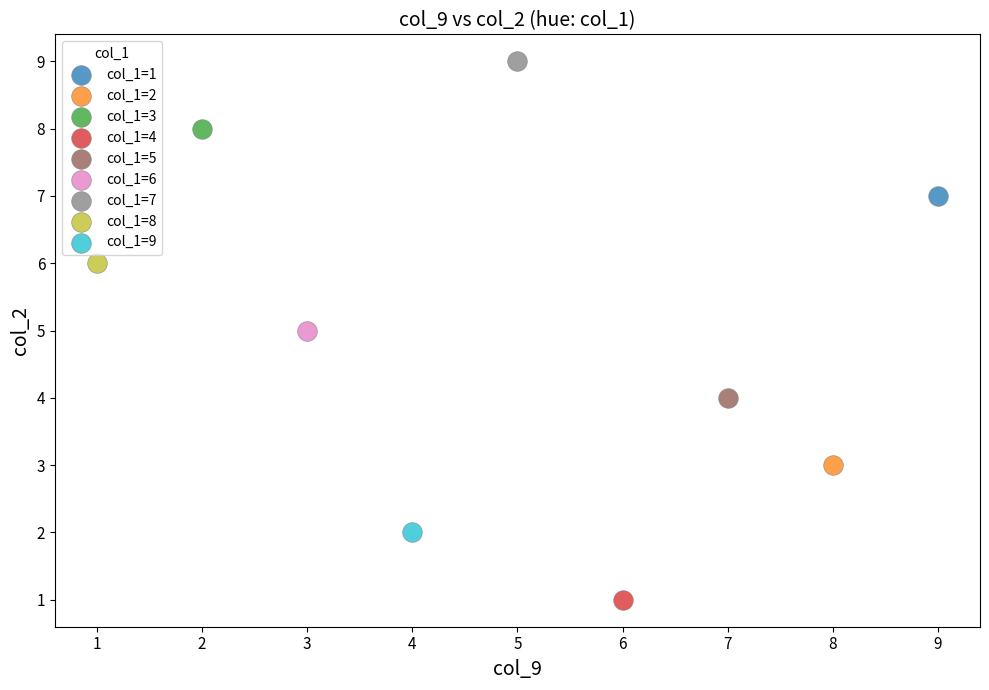

What are all the series names shown in the legend?

col_1=1, col_1=2, col_1=3, col_1=4, col_1=5, col_1=6, col_1=7, col_1=8, col_1=9